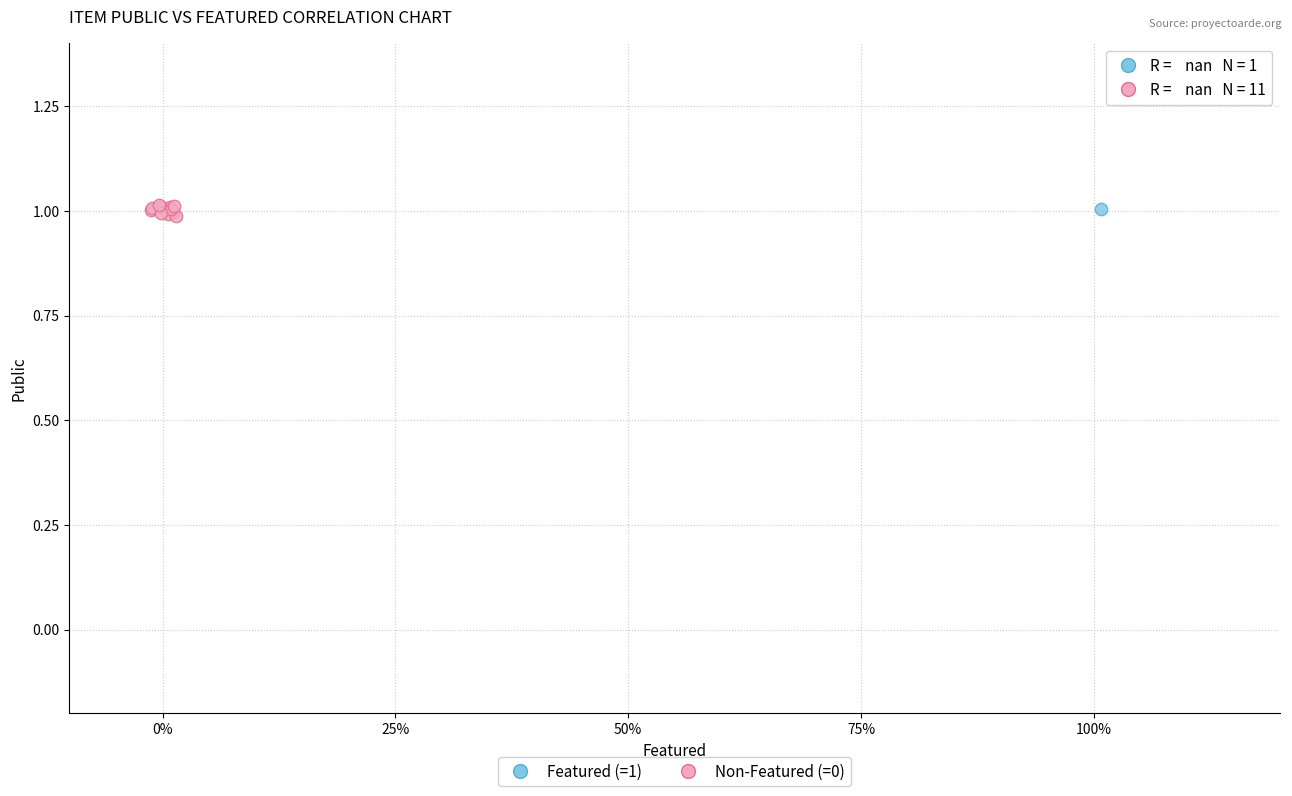

What are all the series names shown in the legend?

Featured (=1), Non-Featured (=0)